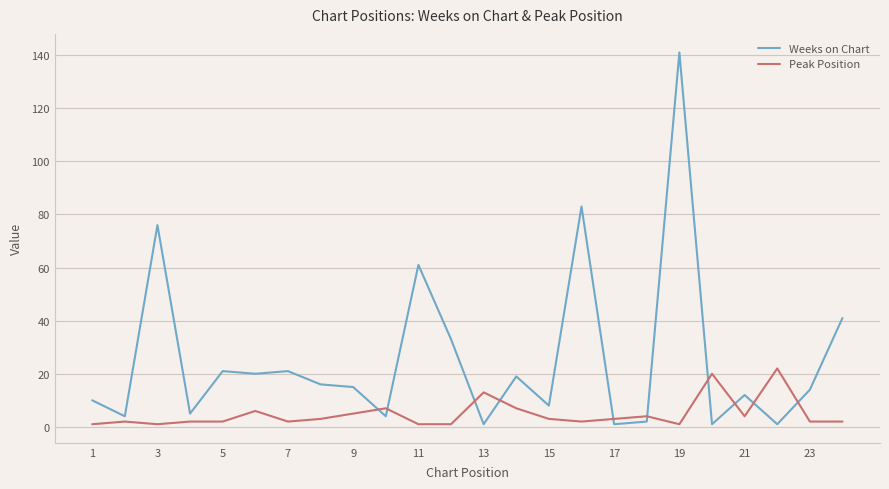

What is the difference between the maximum and minimum values in the Weeks on Chart series?

140